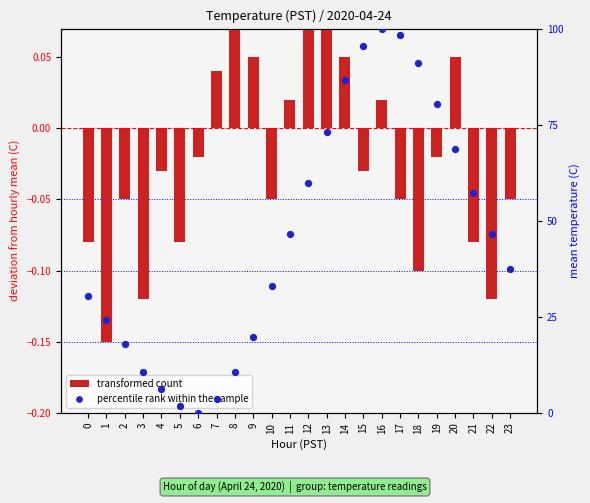

Which series contains the highest Y value?

percentile rank within the sample